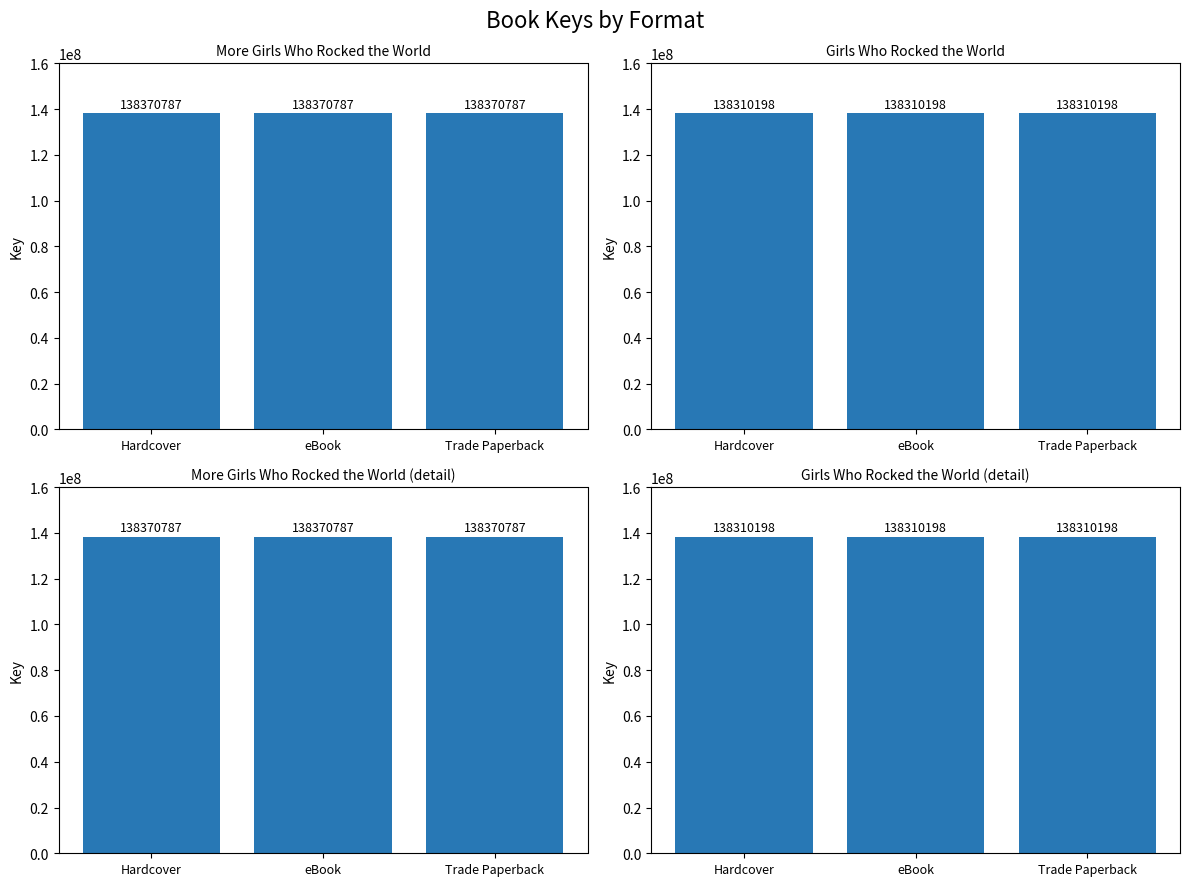

At which category is the sum across all series the highest?

Hardcover